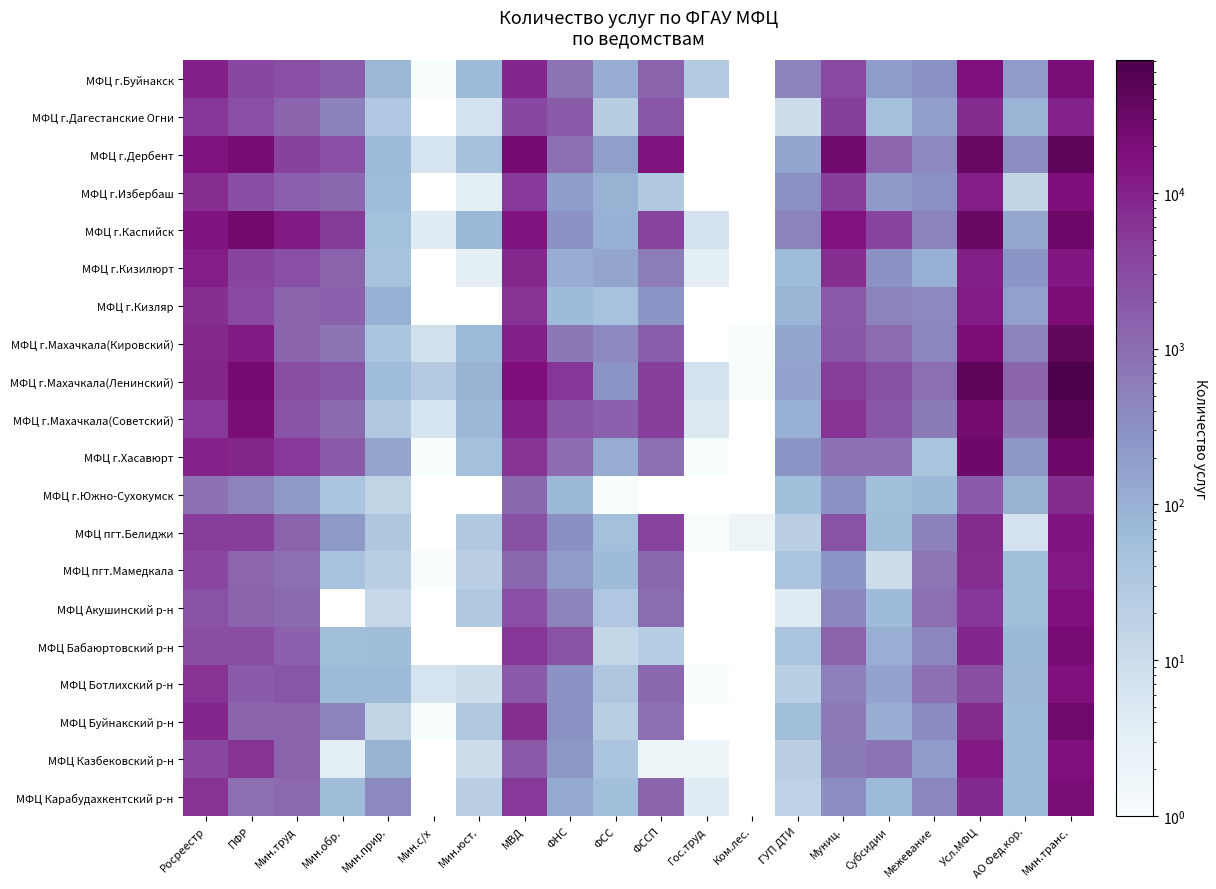

True or false: МФЦ г.Хасавюрт has a value of 3083.9 at Мин.труд.

False